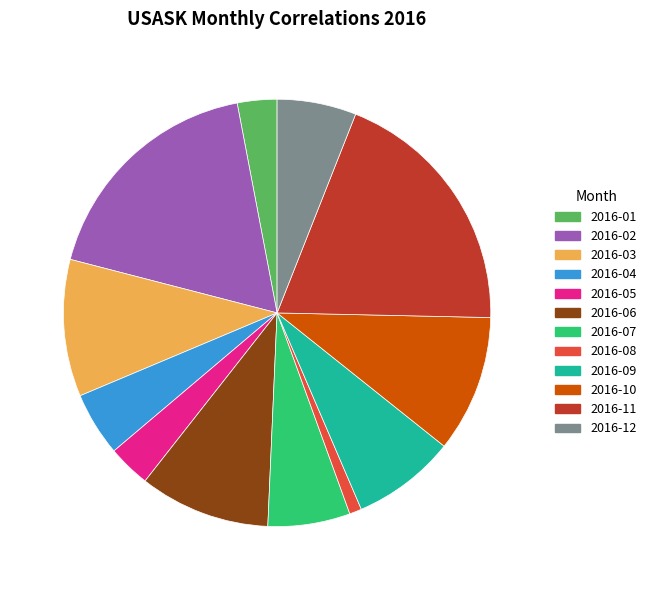

True or false: 2016-05 accounts for 14% of the total.

False